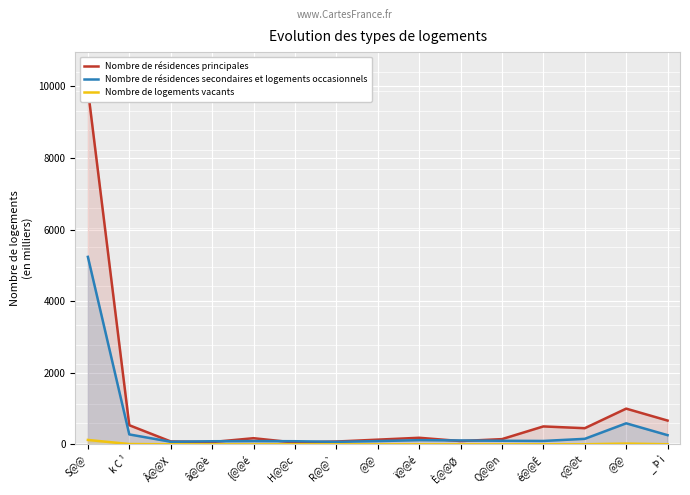

Which series has the largest range (max minus min)?

Nombre de résidences principales